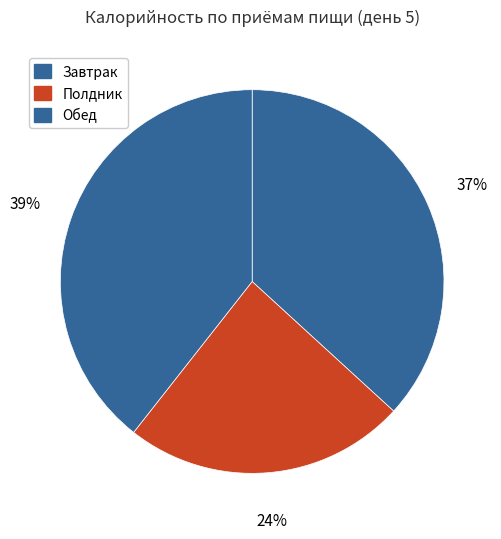

How many slices are in this pie chart?

3